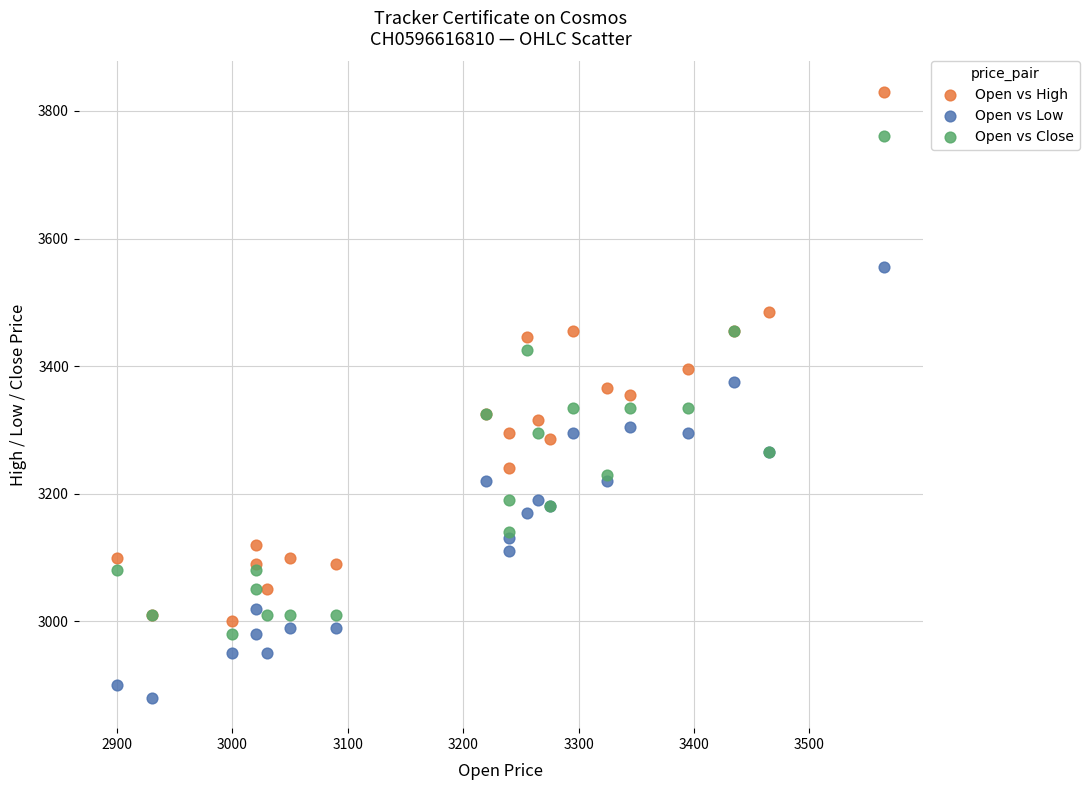

Which series contains the highest Y value?

Open vs High